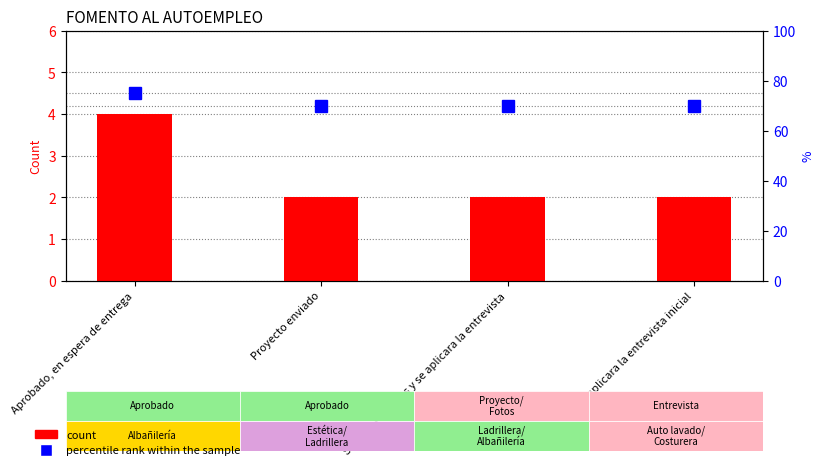

Count the number of categories in the chart.

4